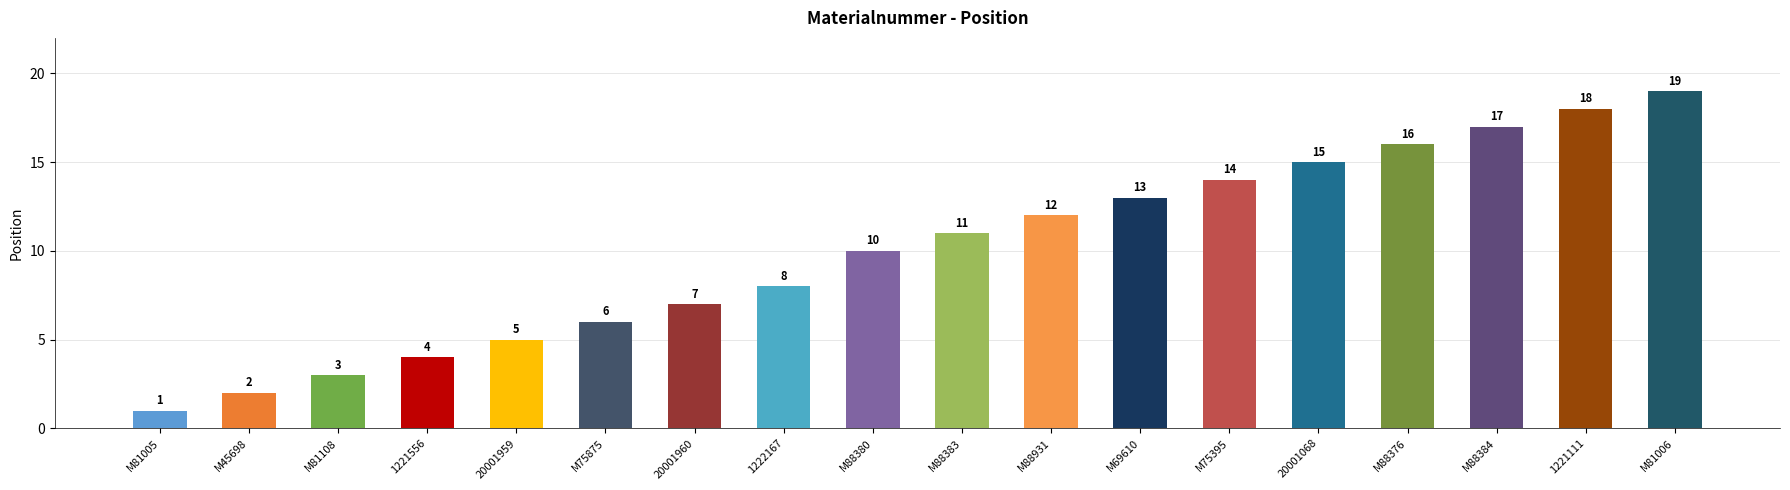

Reading left to right, list all the values displayed in this chart.

M81005=1	M45698=2	M81108=3	1221556=4	20001959=5	M75875=6	20001960=7	1222167=8	M88380=10	M88383=11	M88931=12	M69610=13	M75395=14	20001068=15	M88376=16	M88384=17	1221111=18	M81006=19